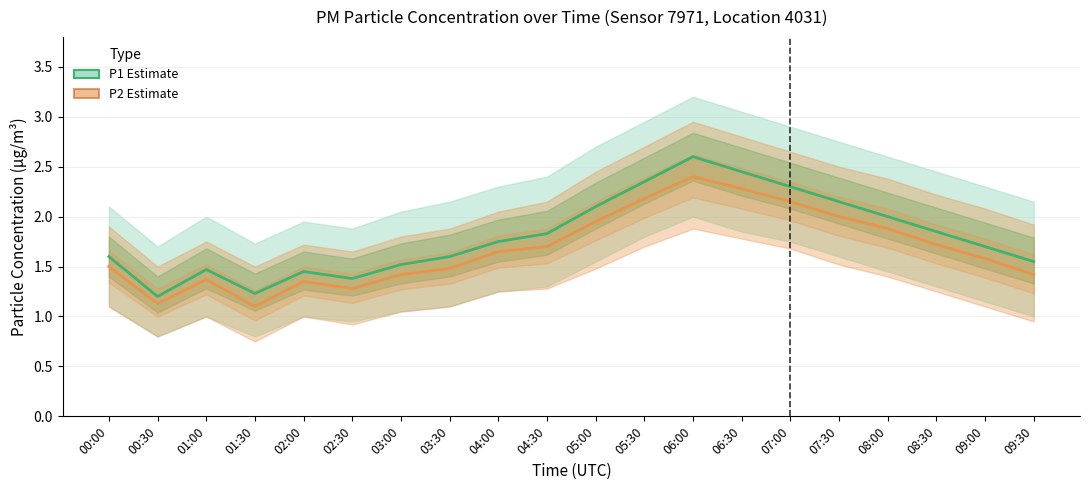

Which series has the largest total across all categories?

P1 Estimate